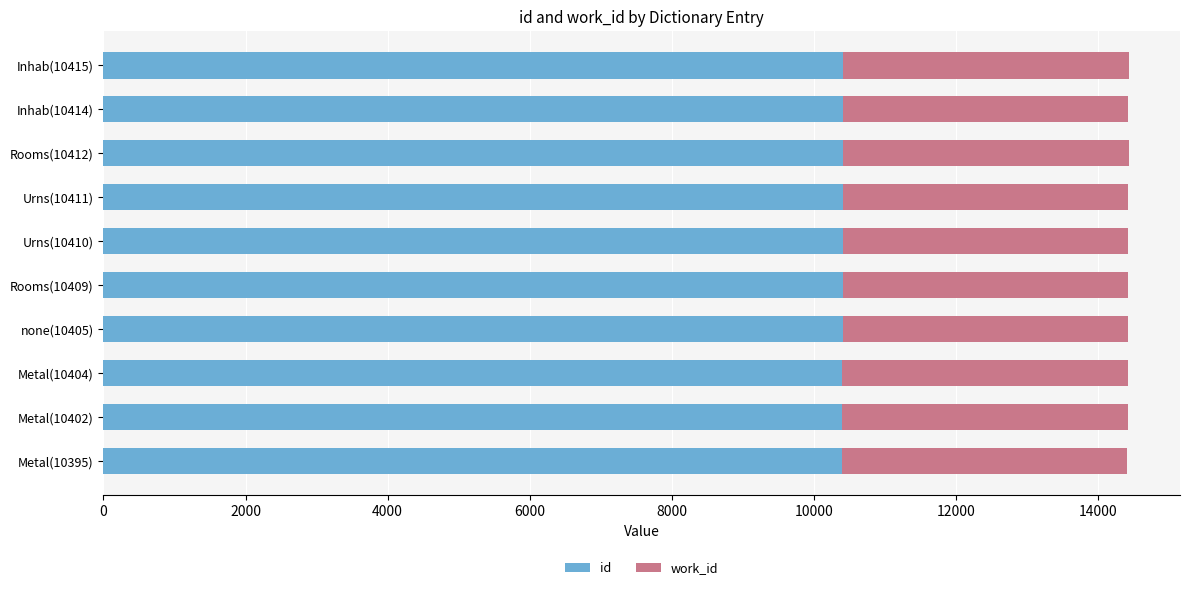

What is the maximum value for id?

10415